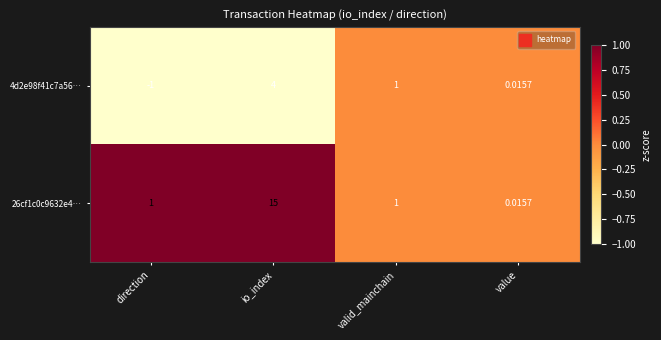

At which label is 4d2e98f41c7a56… closest to 1?

valid_mainchain